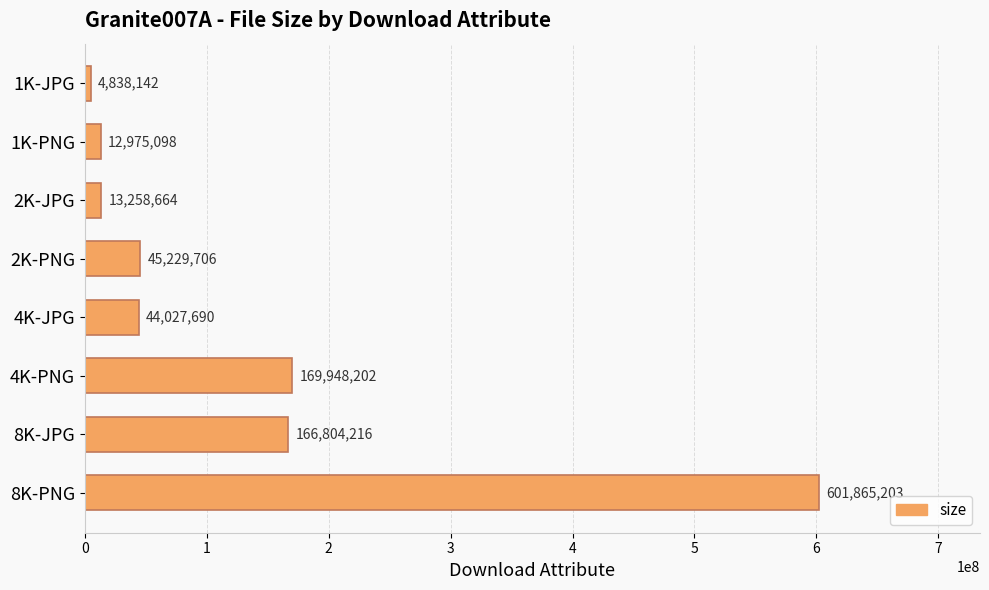

Which has a higher value, 4K-JPG or 2K-PNG?

2K-PNG